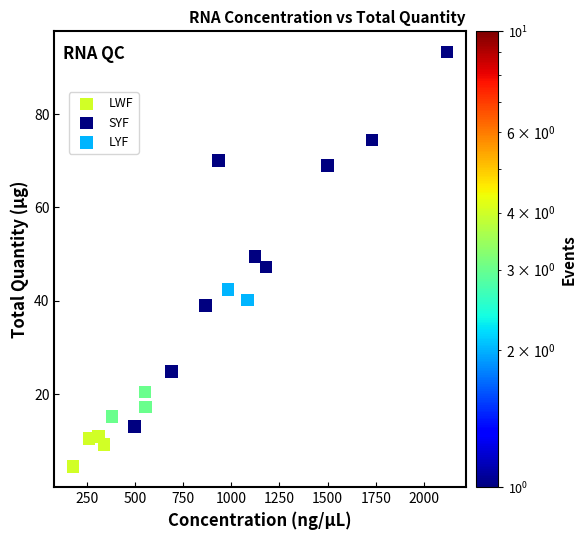

What are all the series names shown in the legend?

LWF, SYF, LYF